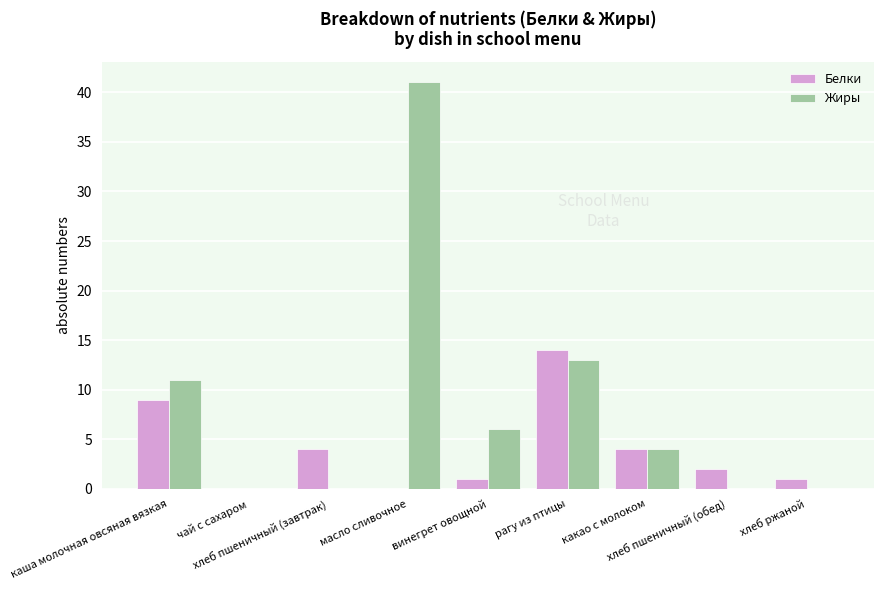

What is the sum of all Белки values?

35